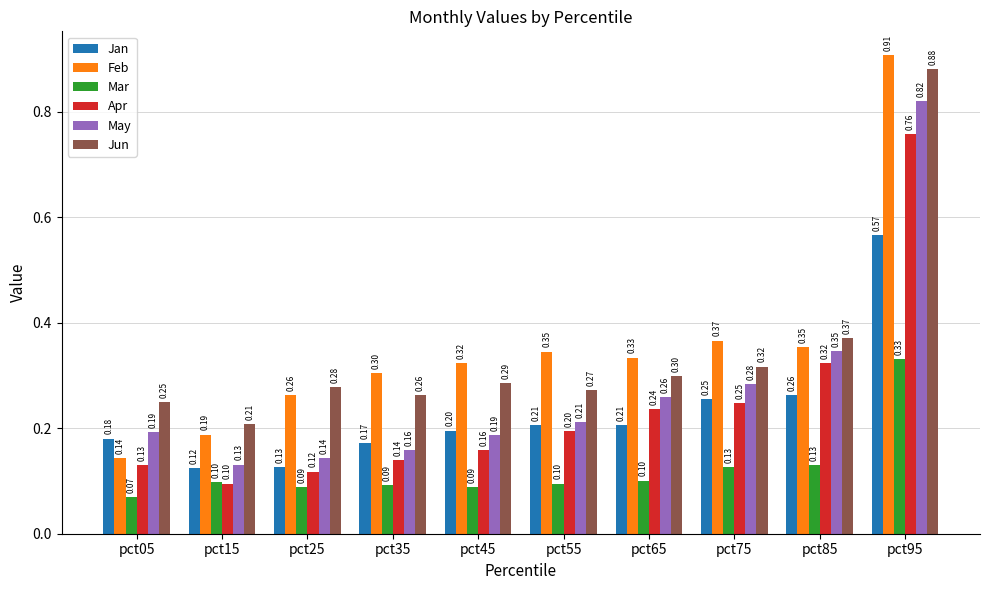

Rank the categories by Apr value from highest to lowest.

pct95, pct85, pct75, pct65, pct55, pct45, pct35, pct05, pct25, pct15